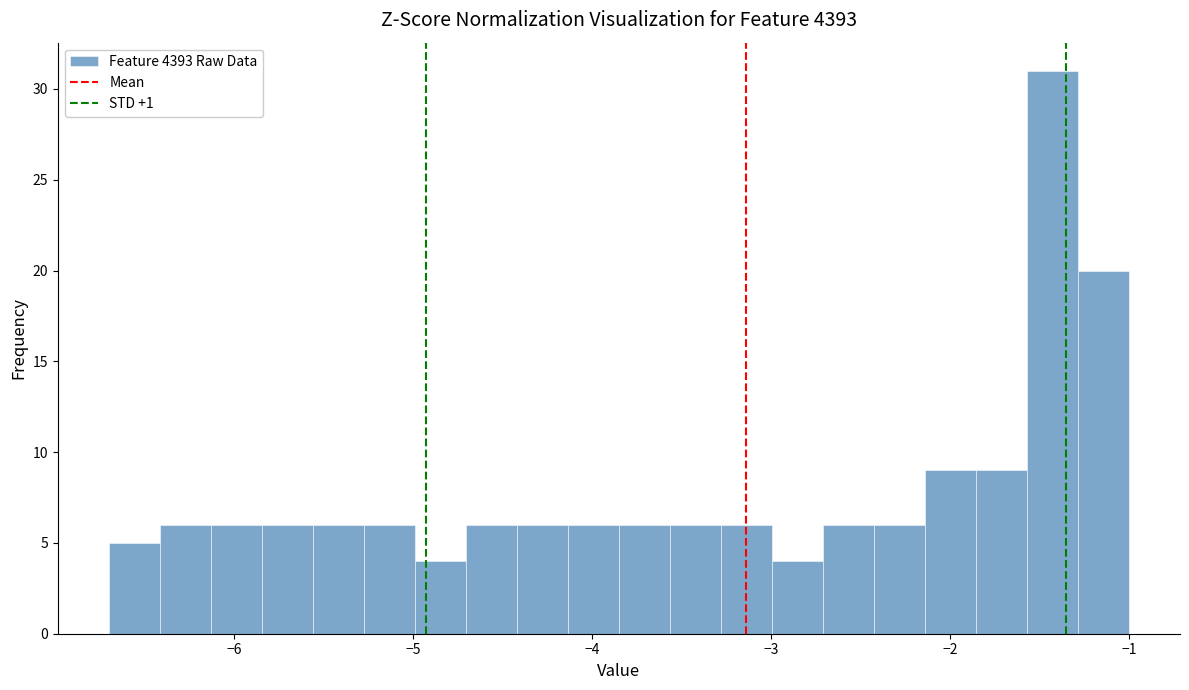

Around what value on the x-axis is the tallest bar? Give the approximate position of its centre, as read against the axis.

-1.4